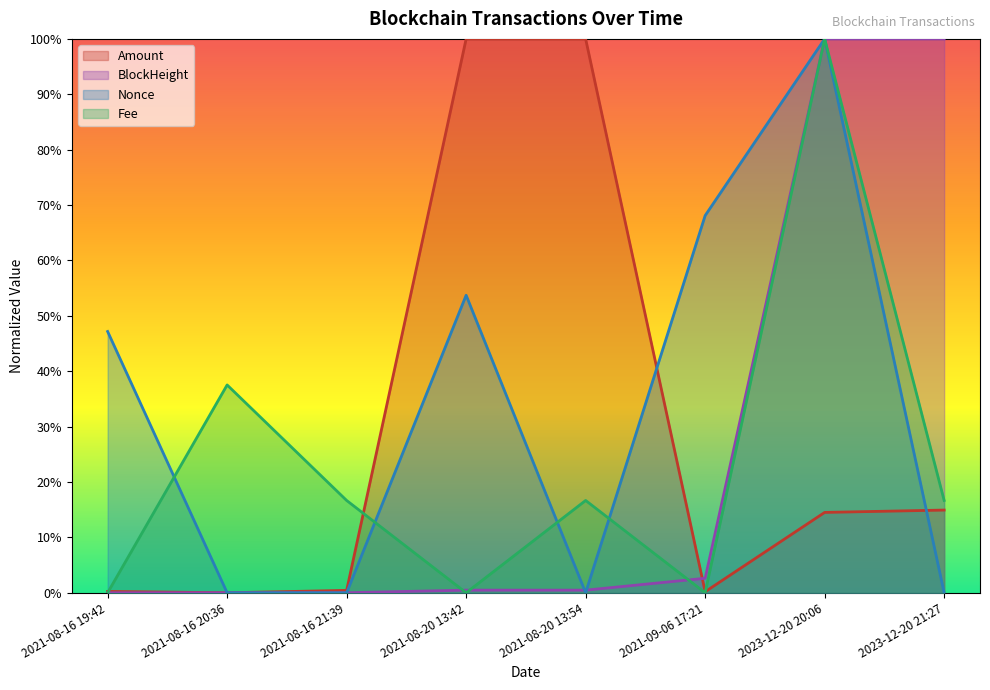

How many lines are shown in the chart?

4